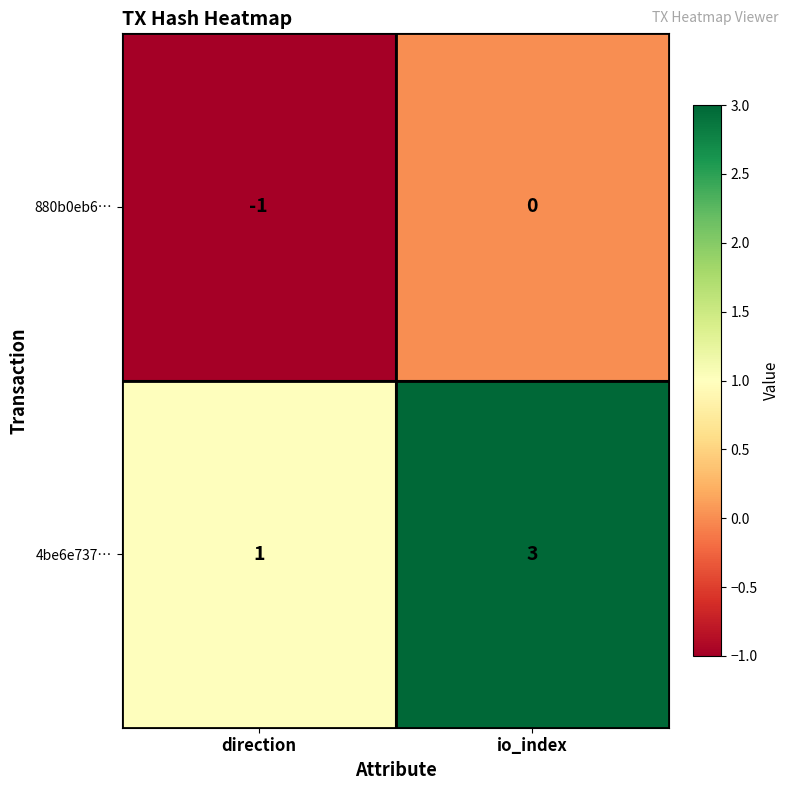

At how many categories does at least one series exceed 0?

2